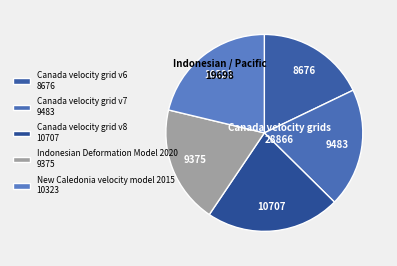

How many segments does this pie chart have?

5